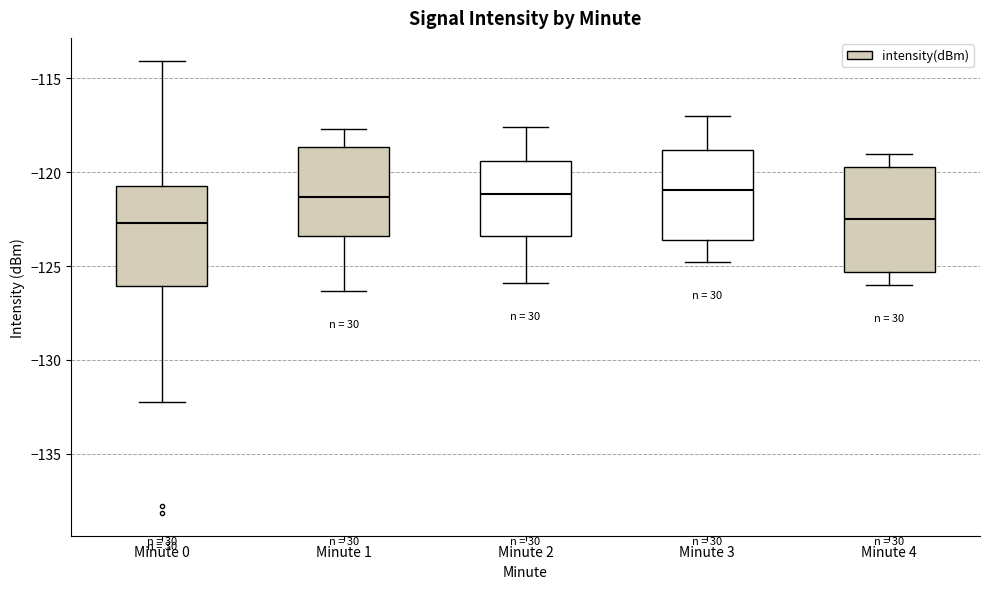

Reading left to right, read every box against the y-axis: the position of its median line, the range the box covers, and the ends of its whiskers. The values are not printed on the chart, so give them approximately, as read against the axis.

Minute 0: median -122.5, box -126.0 to -120.5, whiskers -132.0 to -114.0
Minute 1: median -121.5, box -123.5 to -118.5, whiskers -126.5 to -117.5
Minute 2: median -121.0, box -123.5 to -119.5, whiskers -126.0 to -117.5
Minute 3: median -121.0, box -123.5 to -119.0, whiskers -125.0 to -117.0
Minute 4: median -122.5, box -125.5 to -119.5, whiskers -126.0 to -119.0